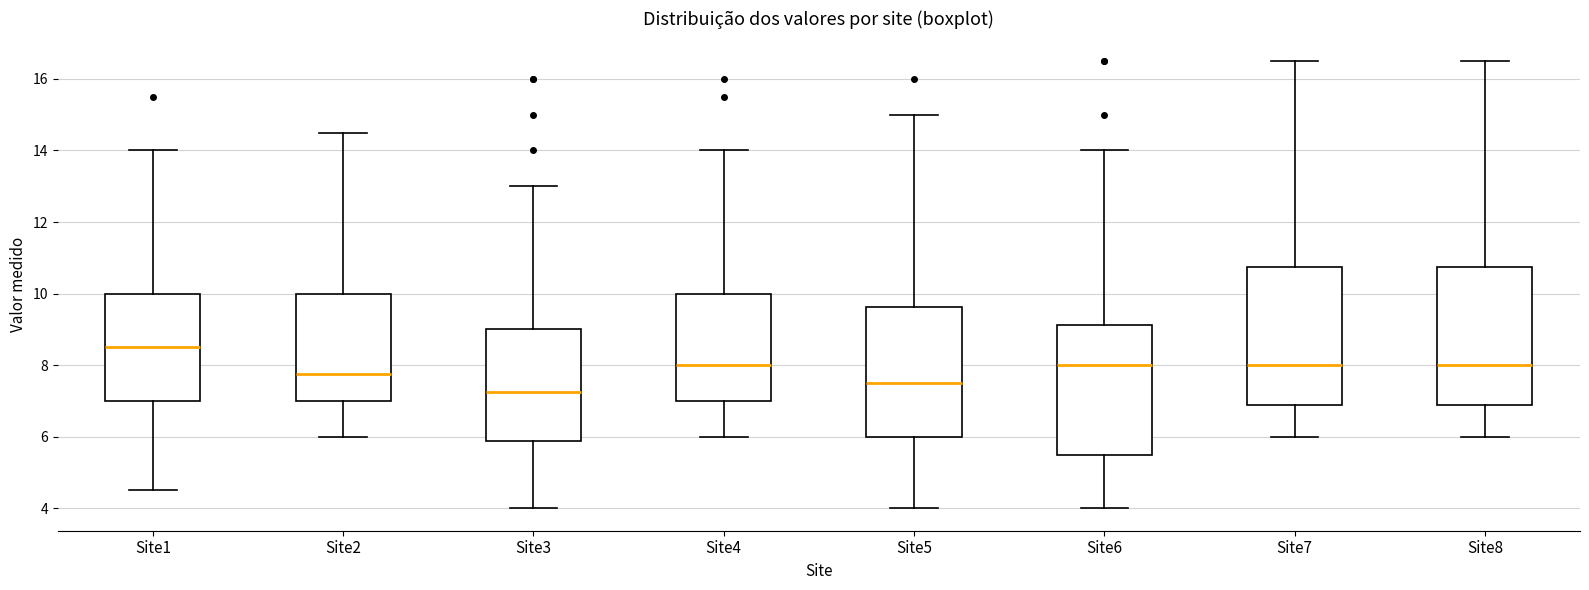

Reading left to right, transcribe this box plot: for each box, give where its median line is, the range the box spans, and where its two whiskers end, as read against the y-axis. The values are not printed on the chart, so give them approximately, as read against the axis.

Site1: median 8.6, box 7.0 to 10.0, whiskers 4.6 to 14.0
Site2: median 7.8, box 7.0 to 10.0, whiskers 6.0 to 14.6
Site3: median 7.2, box 5.8 to 9.0, whiskers 4.0 to 13.0
Site4: median 8.0, box 7.0 to 10.0, whiskers 6.0 to 14.0
Site5: median 7.6, box 6.0 to 9.6, whiskers 4.0 to 15.0
Site6: median 8.0, box 5.6 to 9.2, whiskers 4.0 to 14.0
Site7: median 8.0, box 6.8 to 10.8, whiskers 6.0 to 16.6
Site8: median 8.0, box 6.8 to 10.8, whiskers 6.0 to 16.6